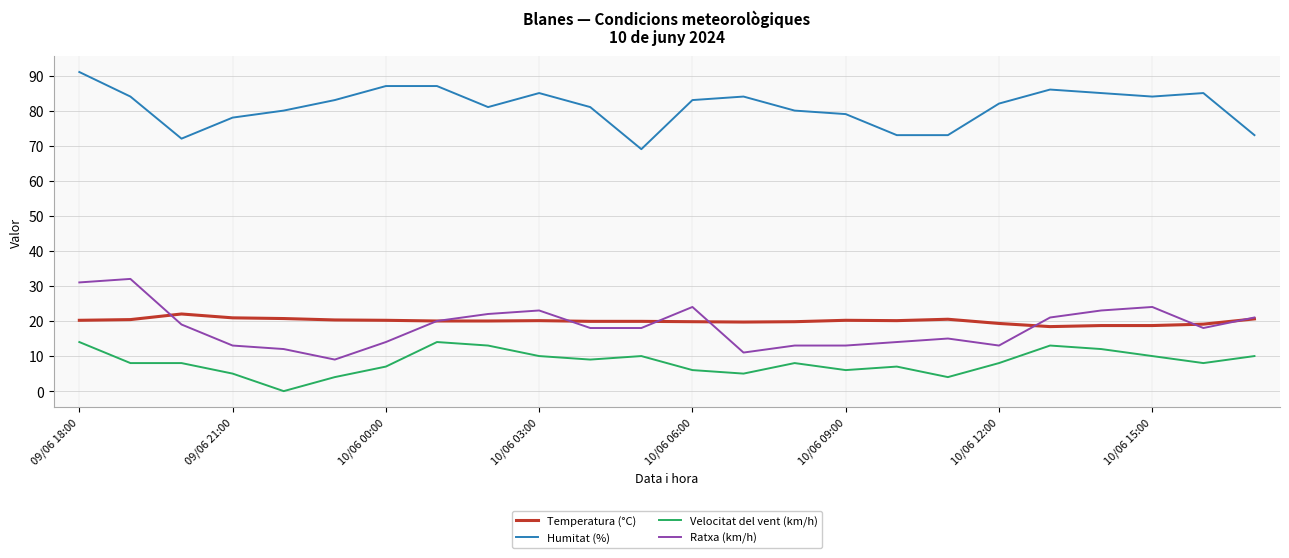

List the series in order of their peak value, highest first.

Humitat (%), Ratxa (km/h), Temperatura (°C), Velocitat del vent (km/h)